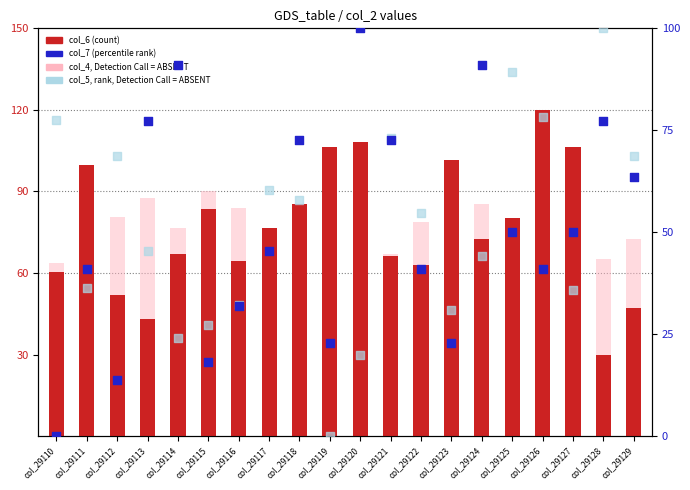

Which series contains the lowest Y value?

col_7 (percentile rank)